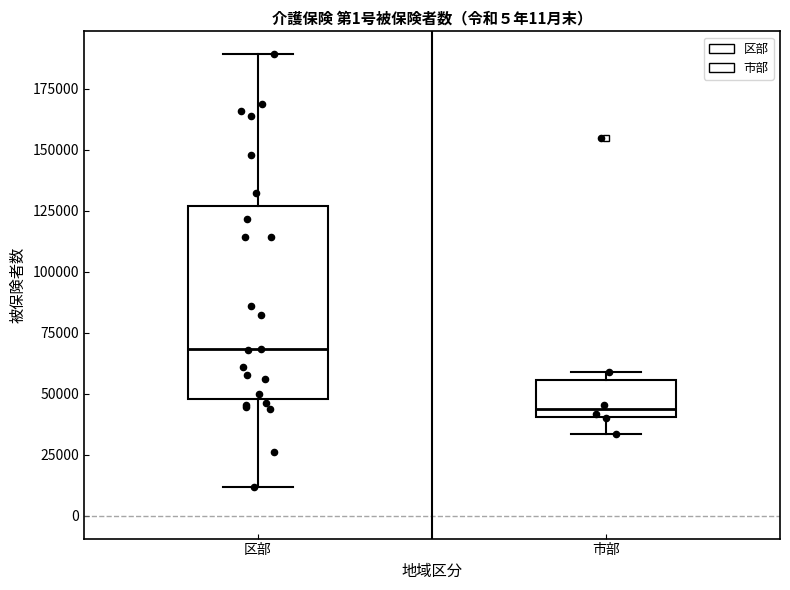

Where does the upper whisker of the box for 区部 end on the y-axis? The values are not printed on the chart, so give them approximately, as read against the axis.

190000